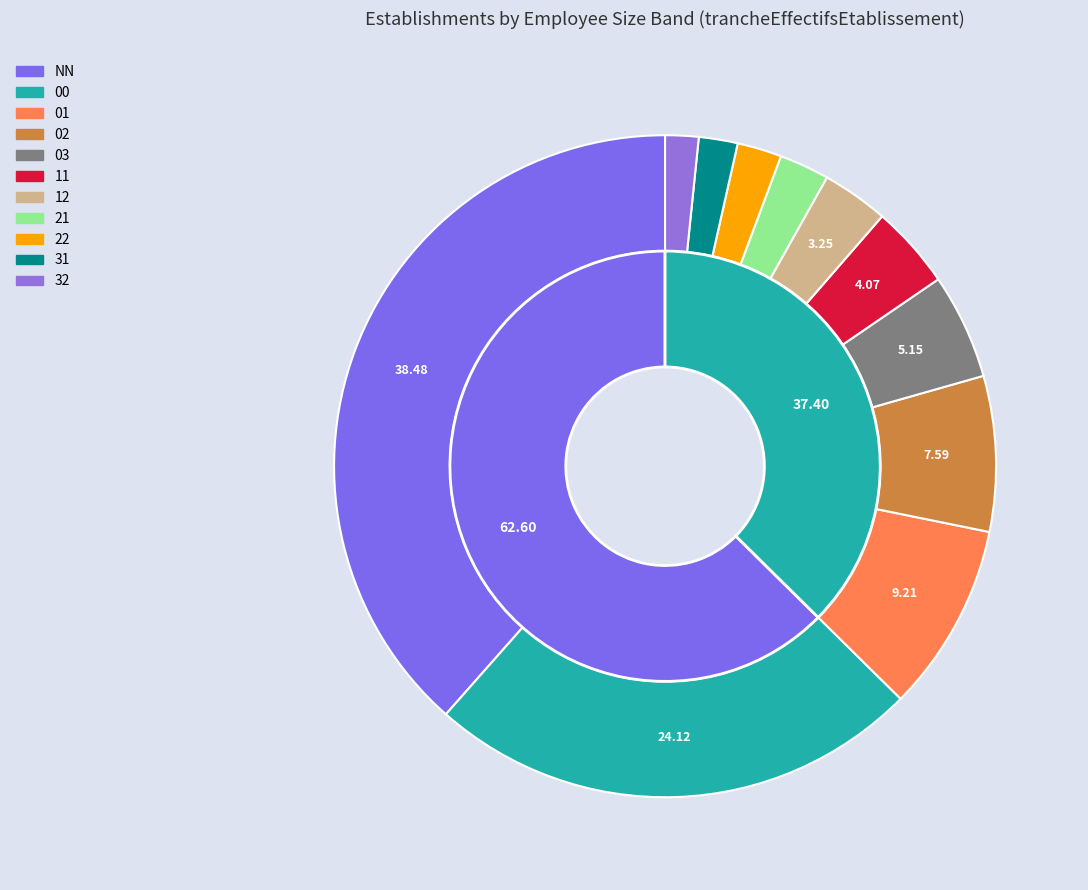

Is it true that 22 is 2% of the pie?

True